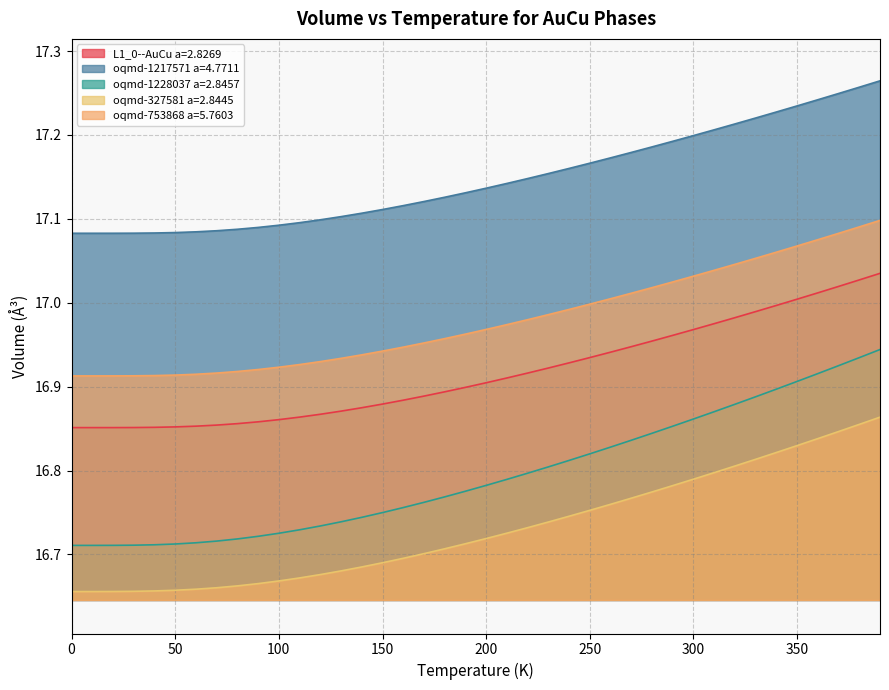

At 130, list the series in order from largest to smallest.

oqmd-1217571 a=4.7711, oqmd-753868 a=5.7603, L1_0--AuCu a=2.8269, oqmd-1228037 a=2.8457, oqmd-327581 a=2.8445